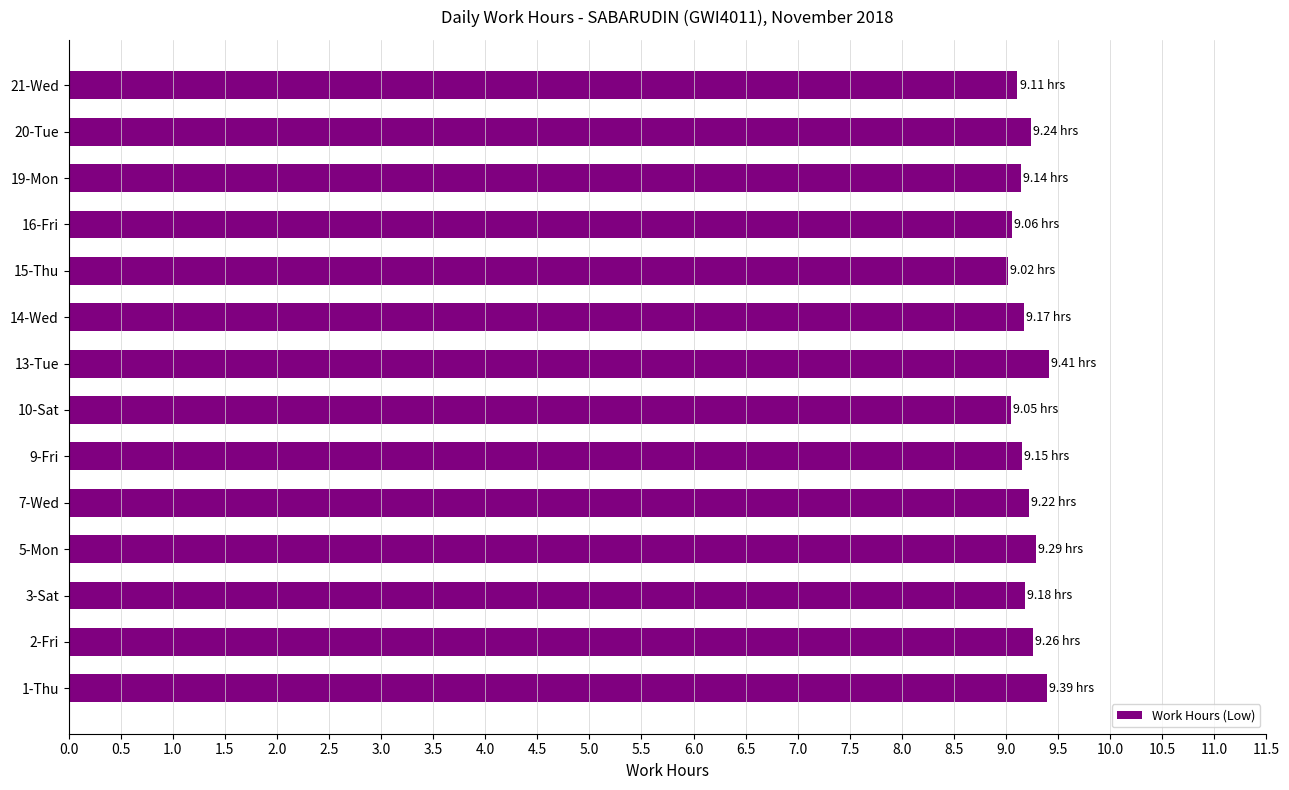

What is the sum of the values at 7-Wed and 9-Fri?

18.4